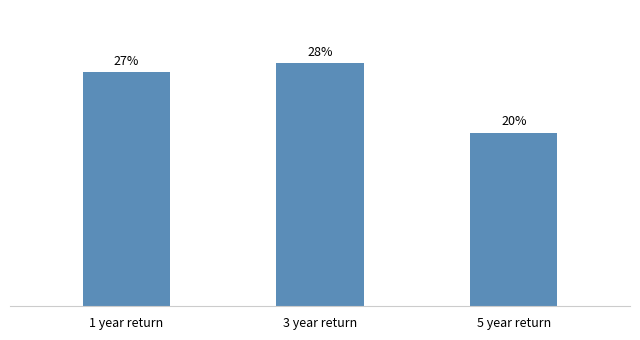

Which has a higher value, 5 year return or 1 year return?

1 year return